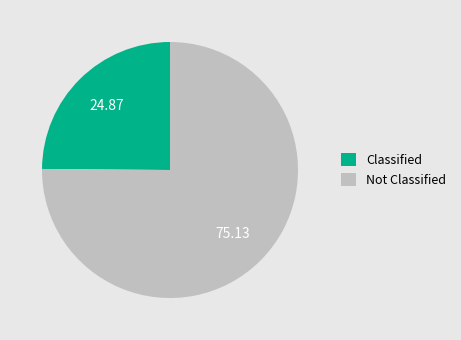

What is the ratio of the value at Classified to the value at Not Classified?

0.3